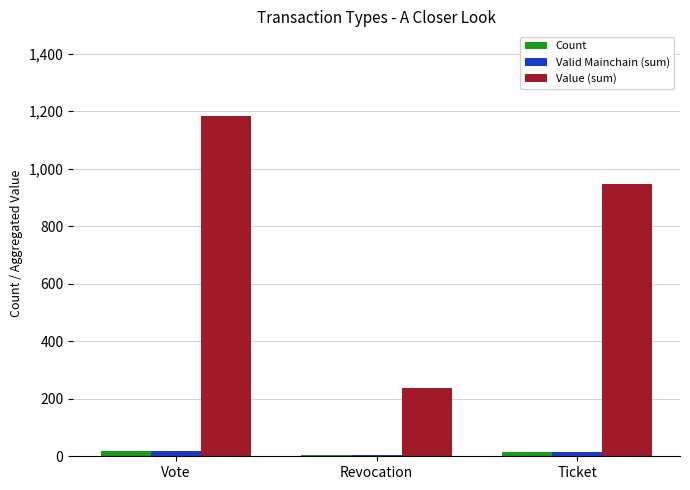

Which series has the largest total across all categories?

Value (sum)